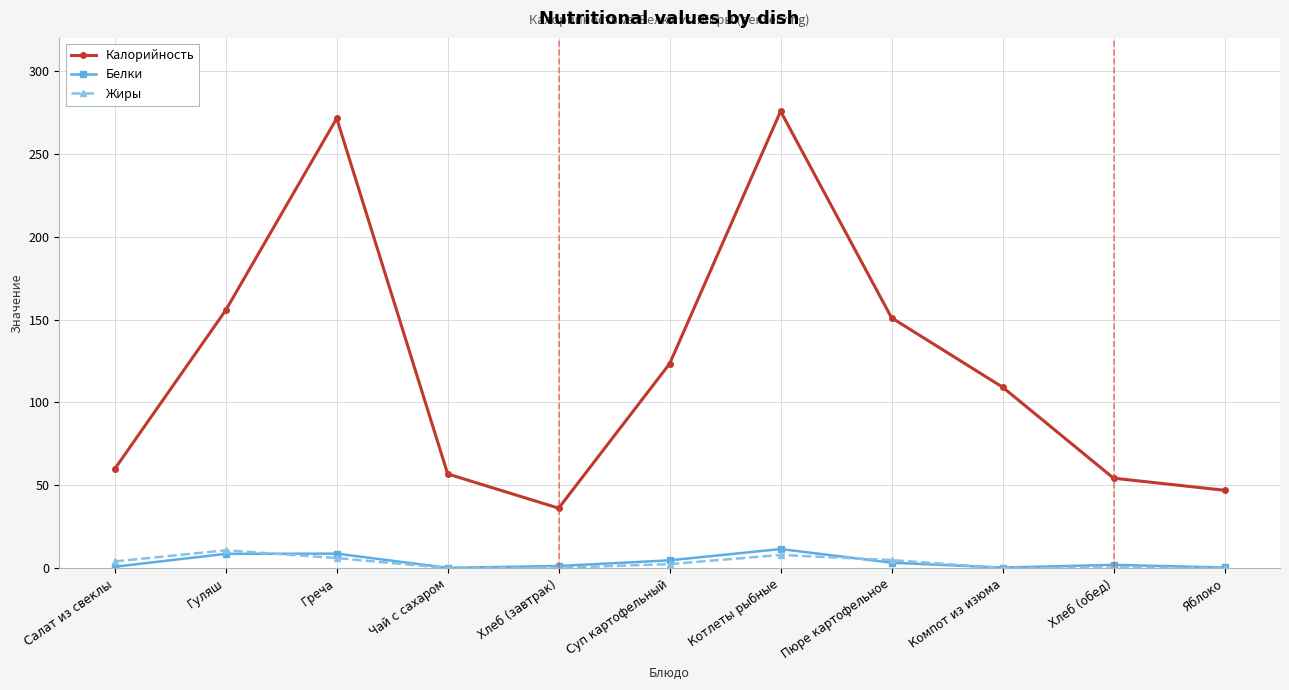

What is the sum of the Калорийность values at Греча and Хлеб (завтрак)?

307.6